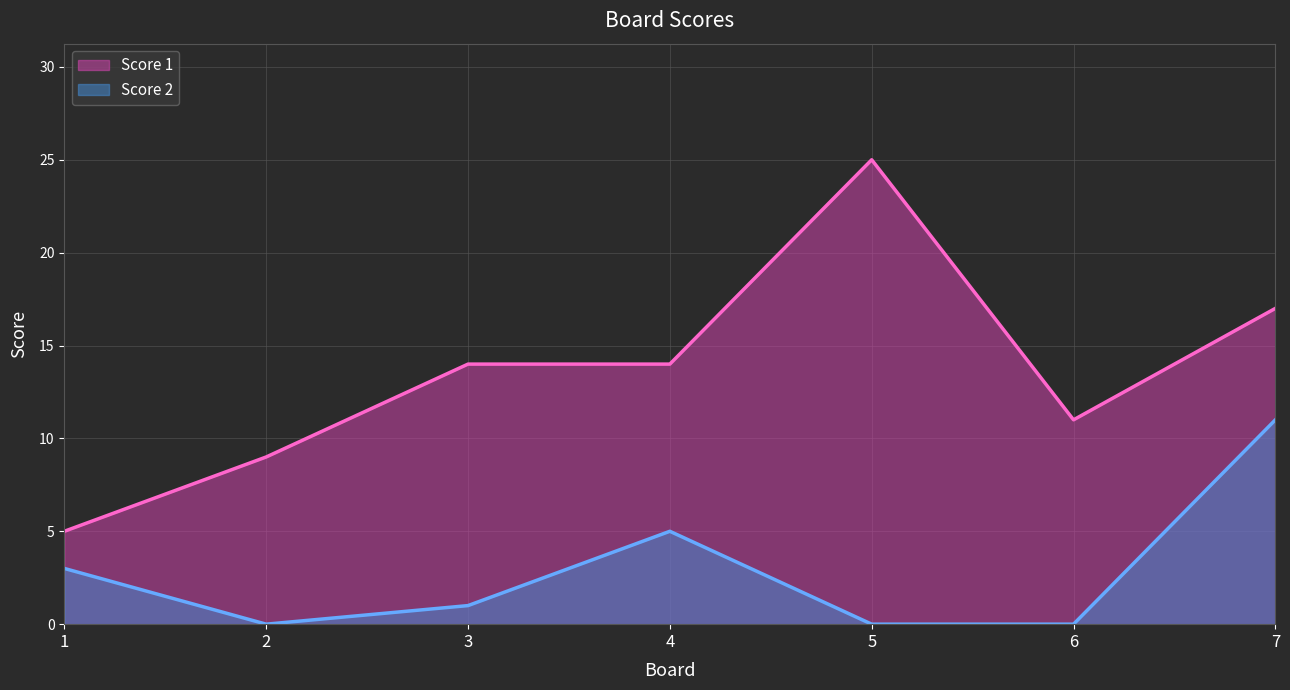

What is the average value of the Score 1 series?

14